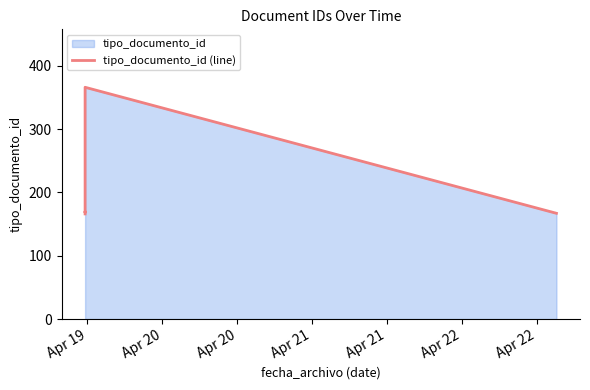

The chart shows a value of 92 at Apr 20. True or false?

False